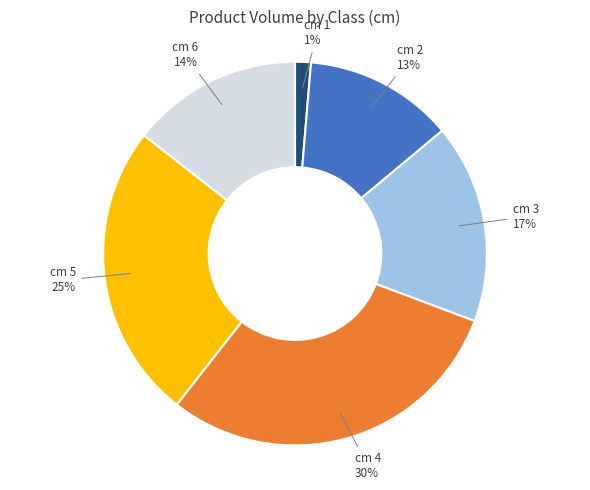

Which slice is the largest?

cm 4